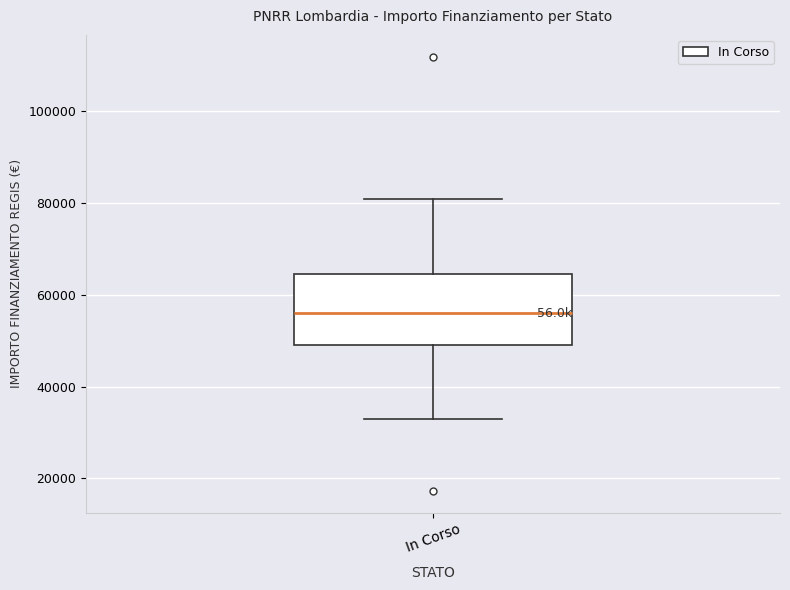

Transcribe this box plot: give where the median line is, the range the box spans, and where the two whiskers end, as read against the y-axis. The values are not printed on the chart, so give them approximately, as read against the axis.

median 56000, box 50000 to 64000, whiskers 32000 to 80000